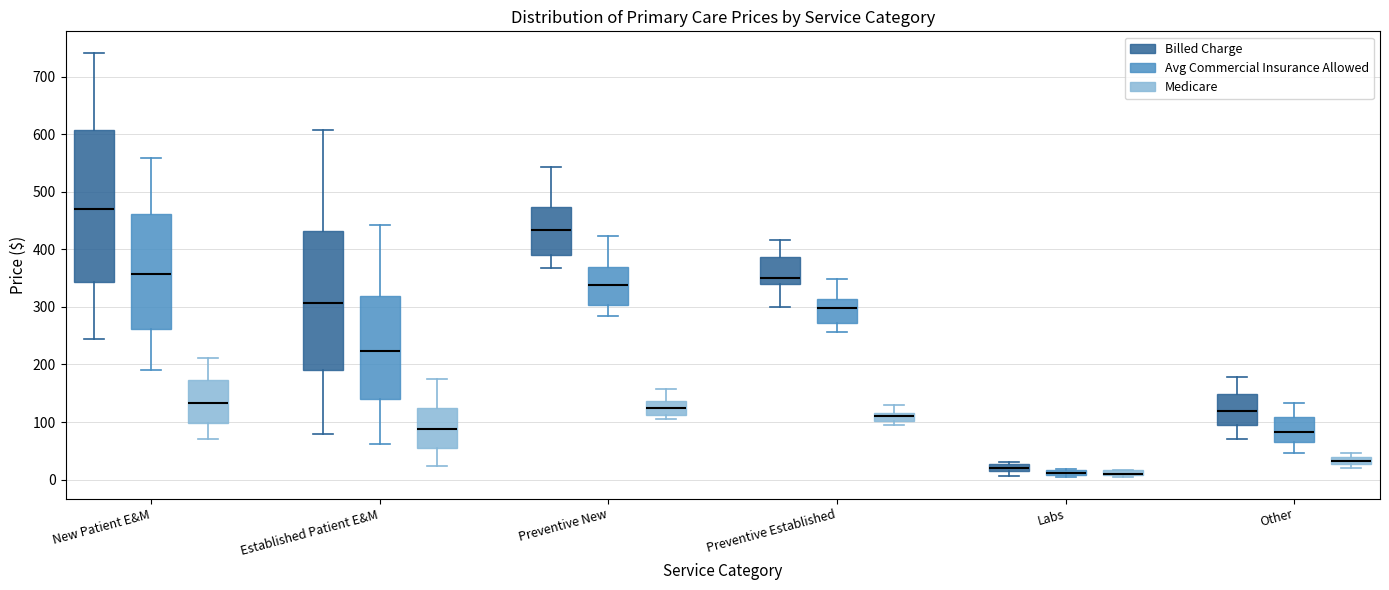

Which box is the tallest, from its lower edge to its upper edge?

New Patient E&M (Billed Charge)